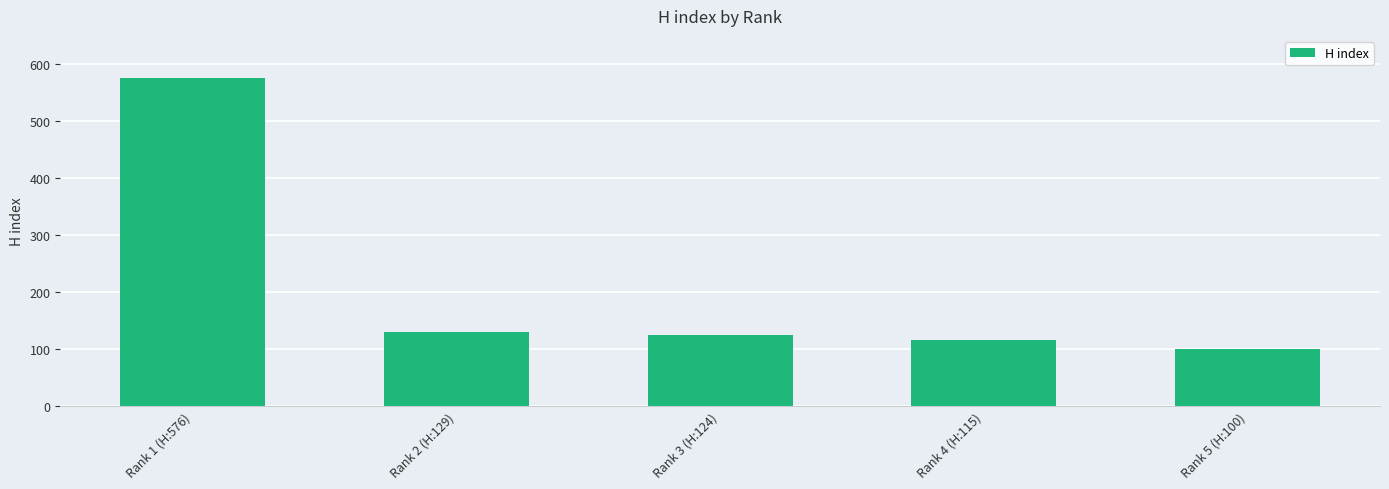

What is the label of the 1st bar from the left?

Rank 1 (H:576)